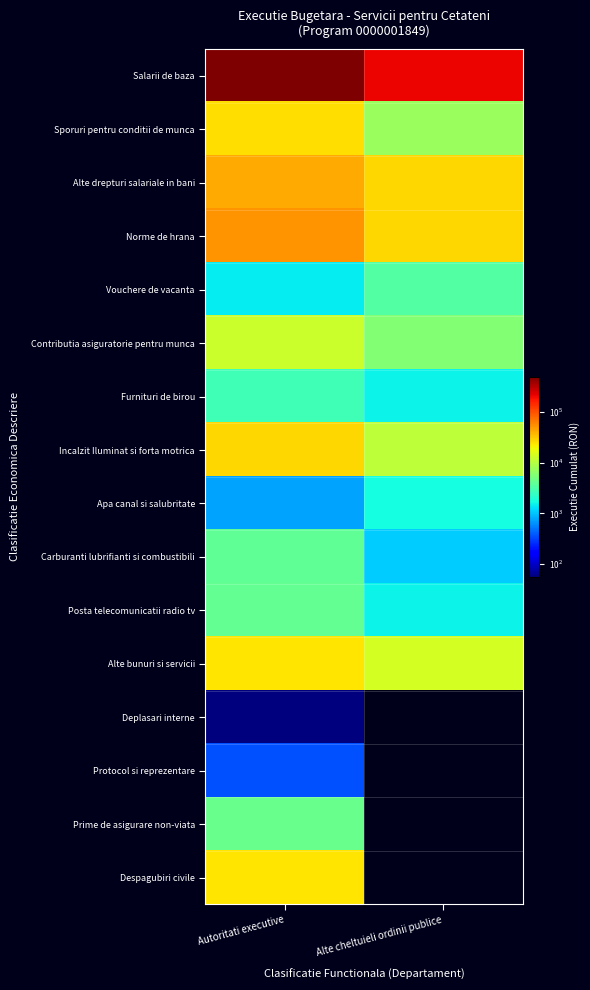

List the series in order of their peak value, highest first.

Salarii de baza, Norme de hrana, Alte drepturi salariale in bani, Incalzit Iluminat si forta motrica, Sporuri pentru conditii de munca, Alte bunuri si servicii, Despagubiri civile, Contributia asiguratorie pentru munca, Prime de asigurare non-viata, Posta telecomunicatii radio tv, Carburanti lubrifianti si combustibili, Vouchere de vacanta, Furnituri de birou, Apa canal si salubritate, Protocol si reprezentare, Deplasari interne